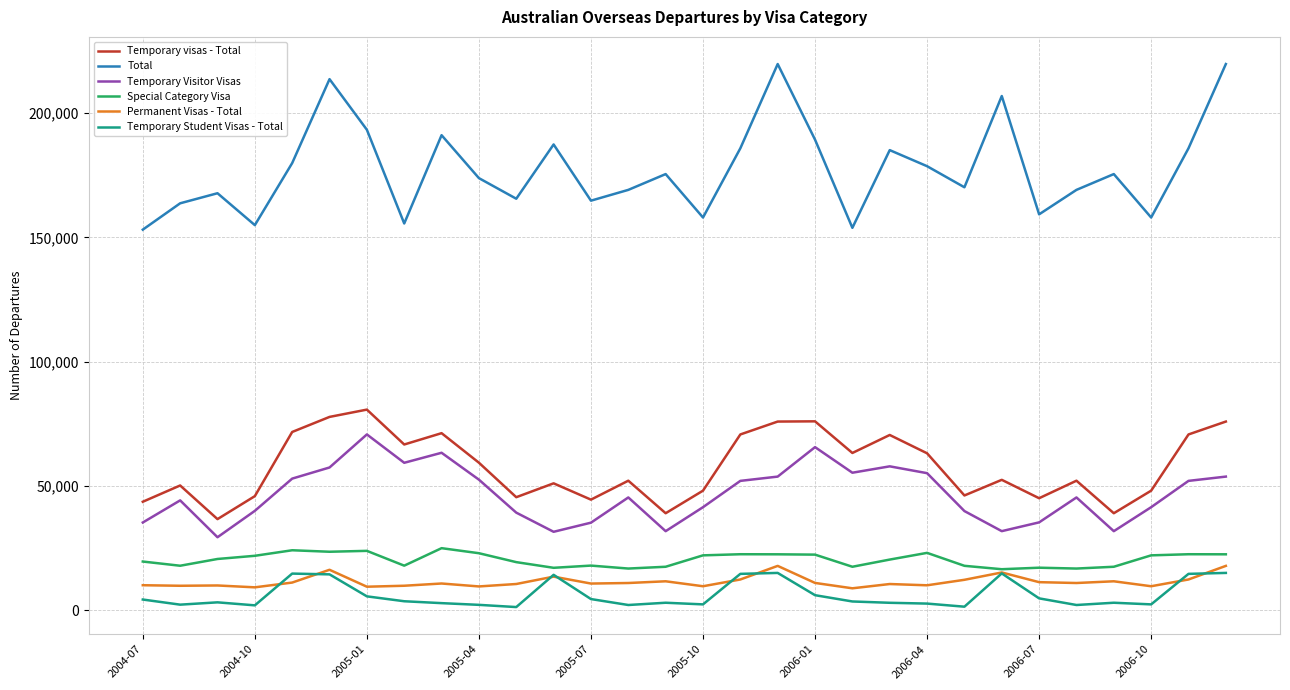

What are all the series names shown in the legend?

Temporary visas - Total, Total, Temporary Visitor Visas, Special Category Visa, Permanent Visas - Total, Temporary Student Visas - Total